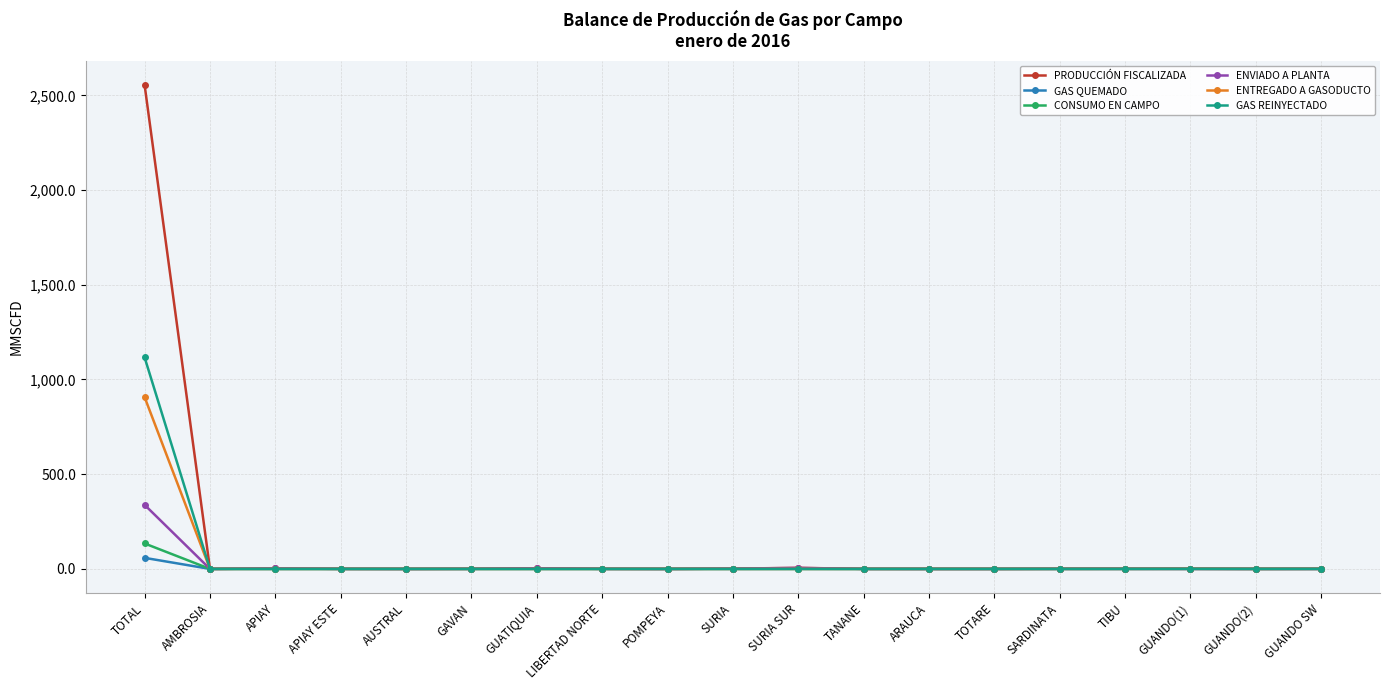

Between TOTAL and TANANE, which series saw the biggest shift?

PRODUCCIÓN FISCALIZADA